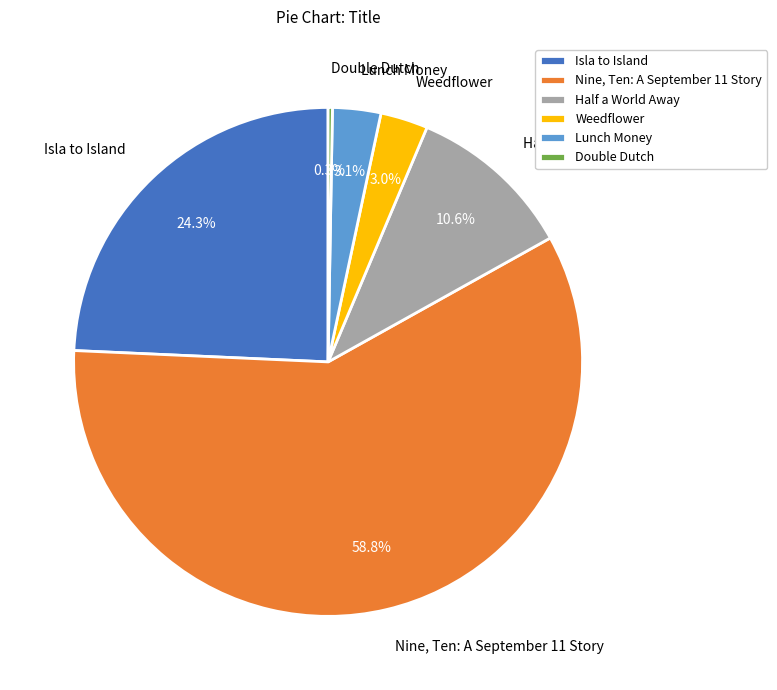

To the nearest percent, what percentage of the pie is Nine, Ten: A September 11 Story?

59%